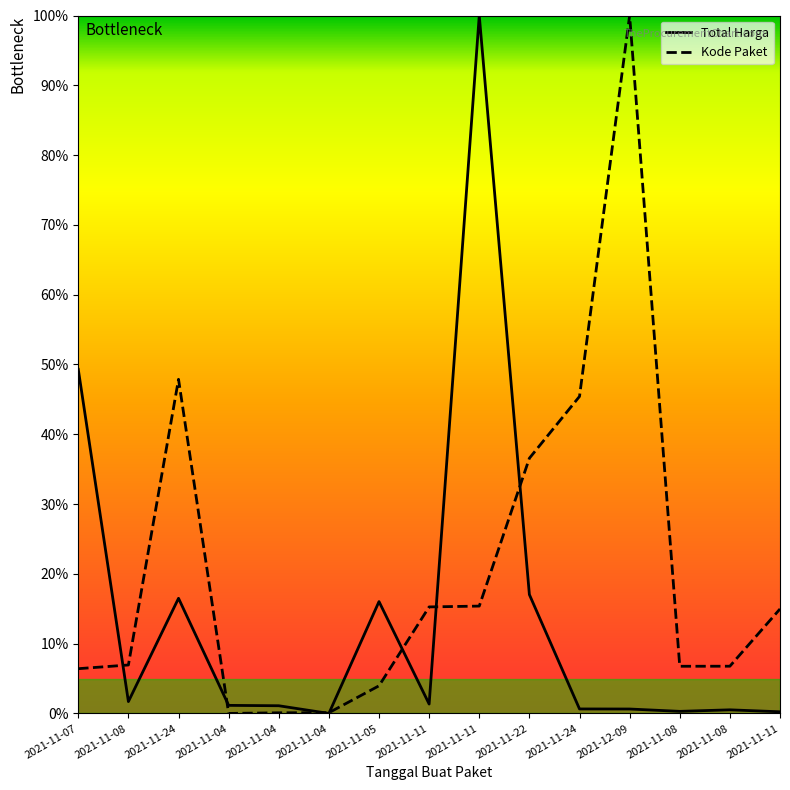

Is the value of Kode Paket at 2021-11-05 greater than the value of Total Harga at 2021-11-04?

Yes